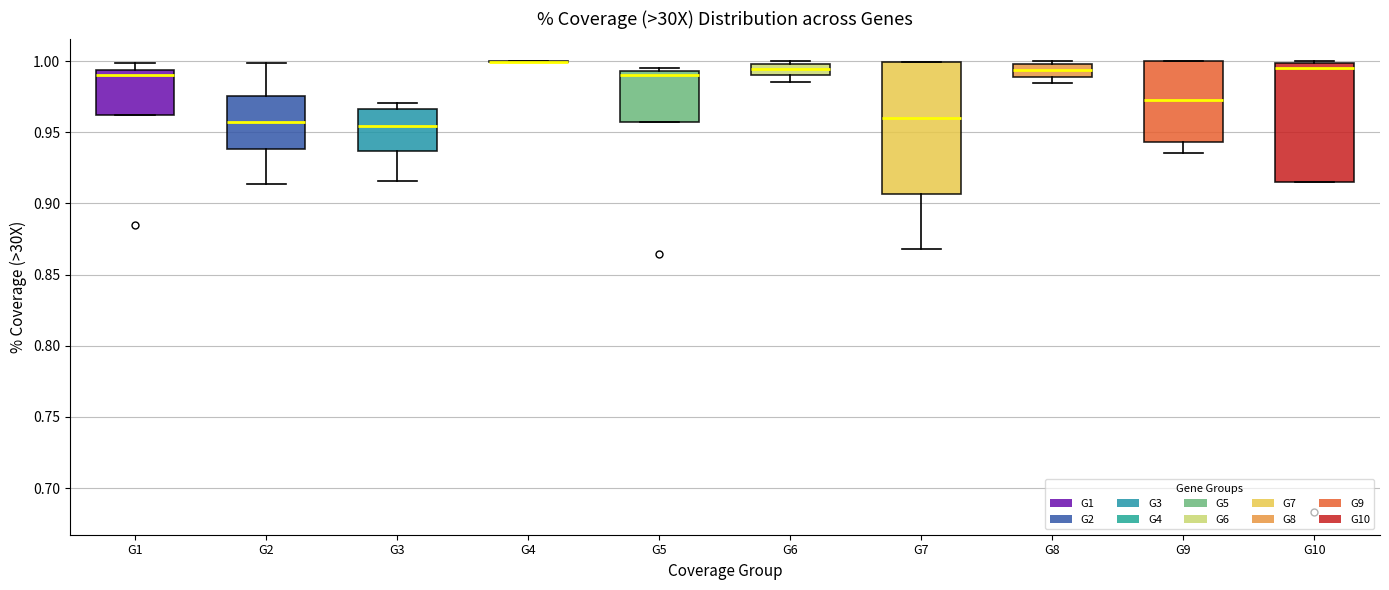

Where does the median line of the box for G3 sit on the y-axis? The values are not printed on the chart, so give them approximately, as read against the axis.

0.955